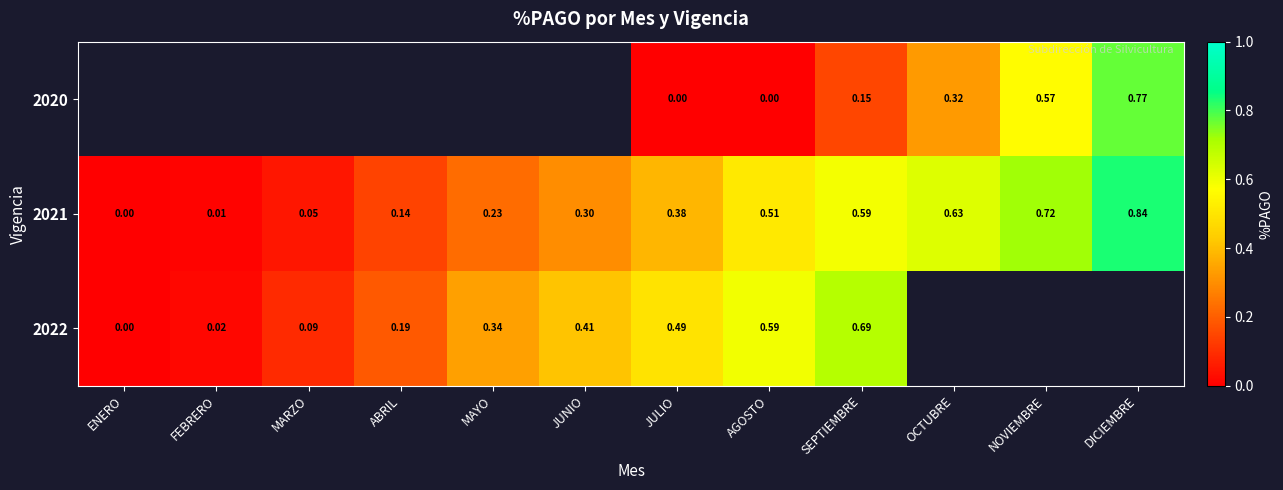

True or false: 2022 has a value of 0.0 at FEBRERO.

True